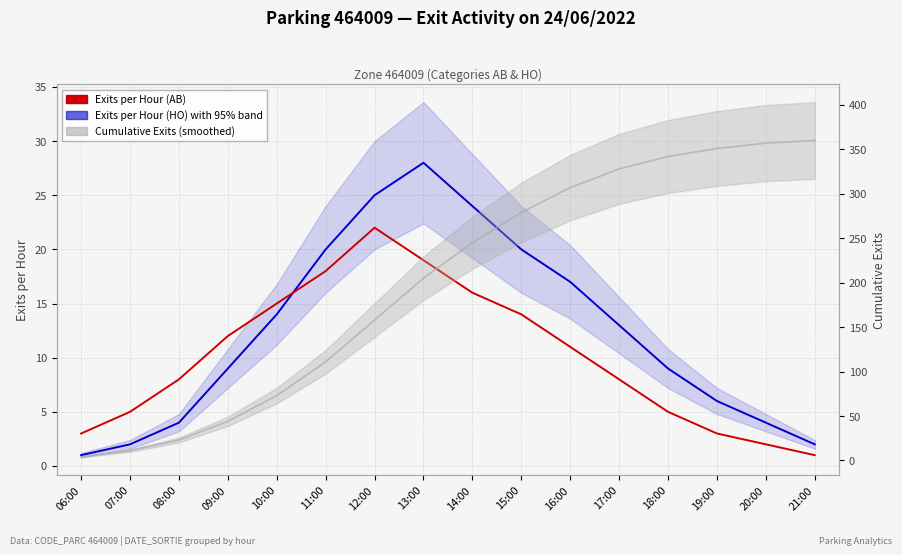

What is the difference between the maximum and minimum values in the Exits per Hour (HO) with 95% band series?

27